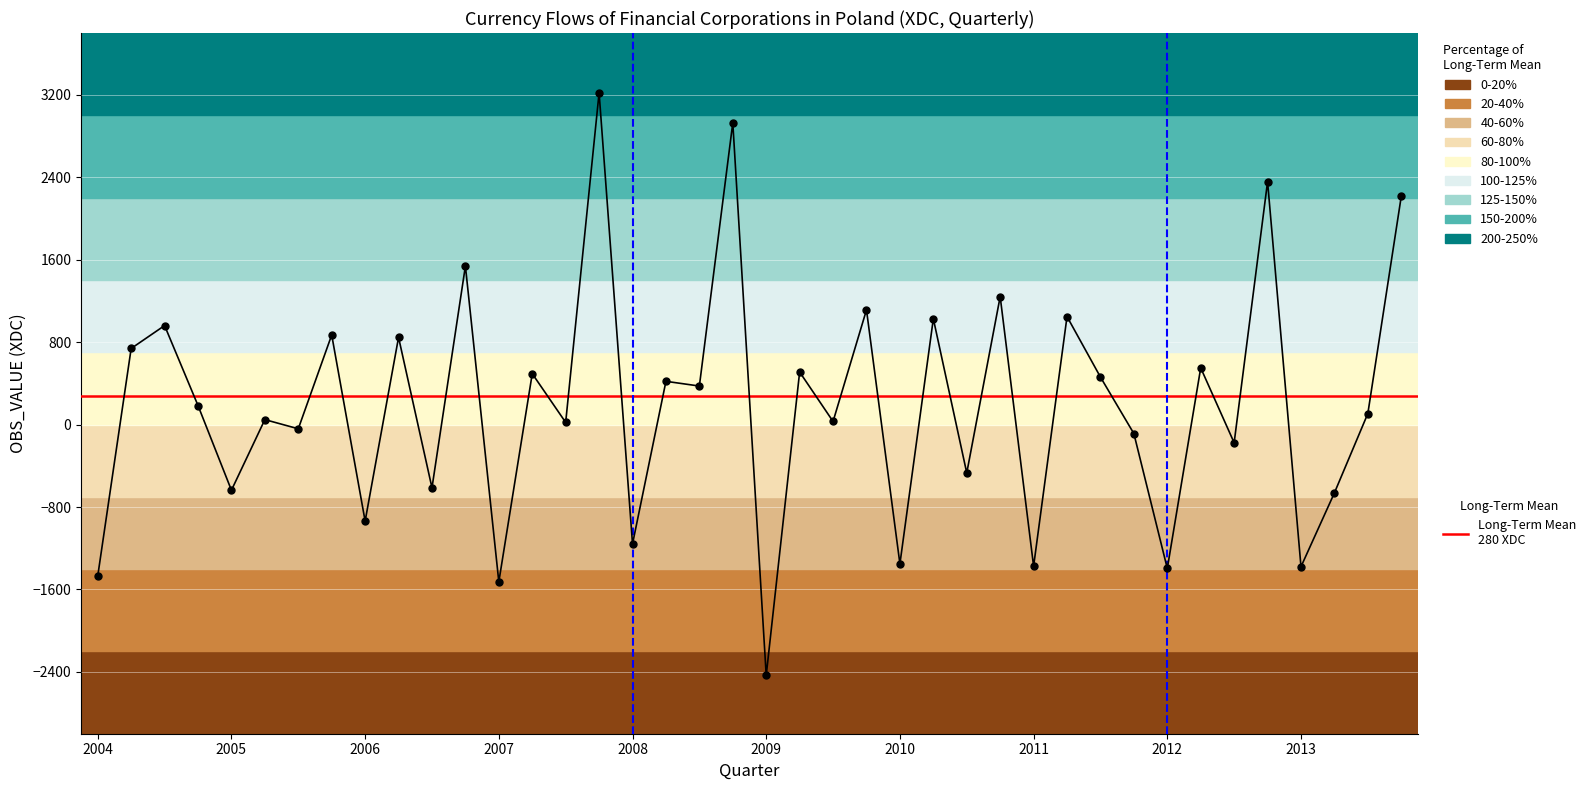

How many lines are shown in the chart?

1